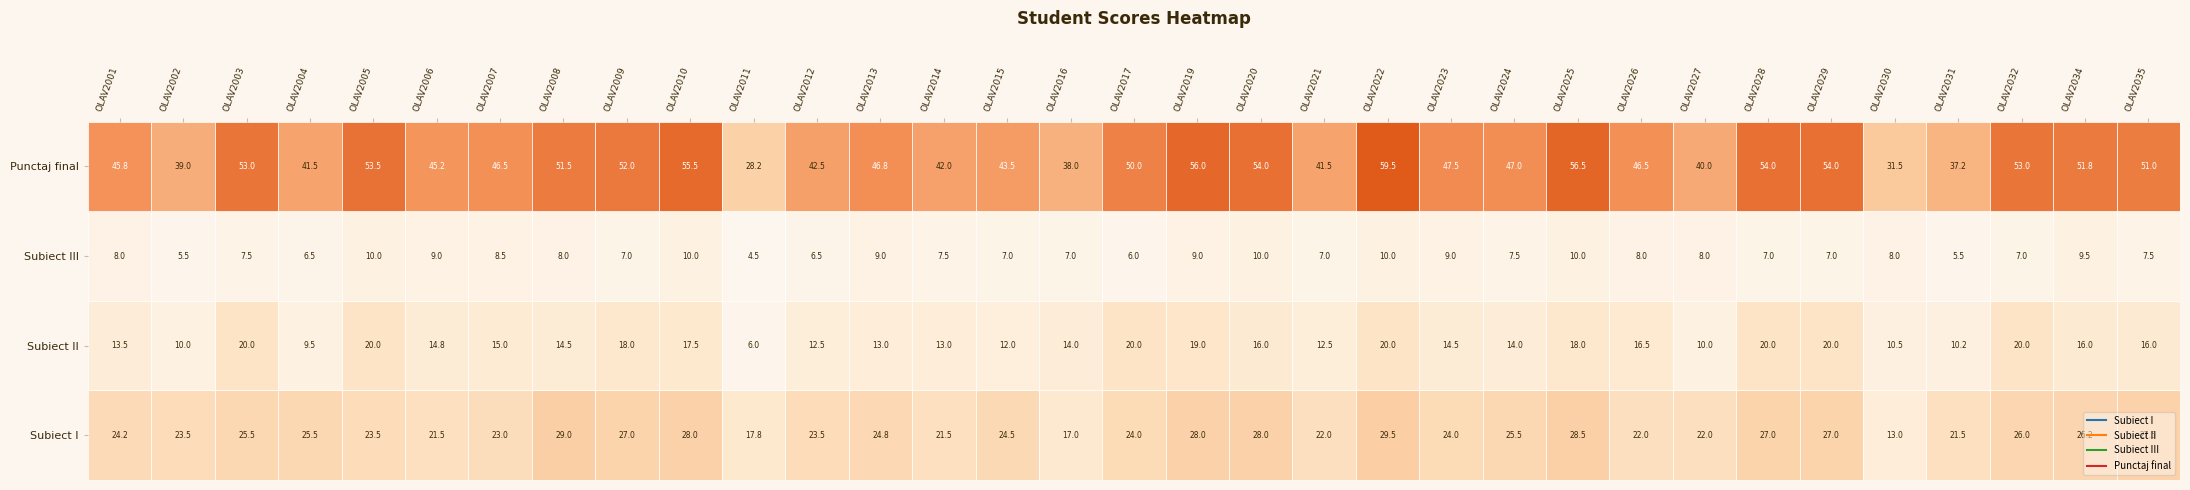

Rank the series by their maximum value, from highest to lowest.

punctaj_final, subiect_I, subiect_II, subiect_III